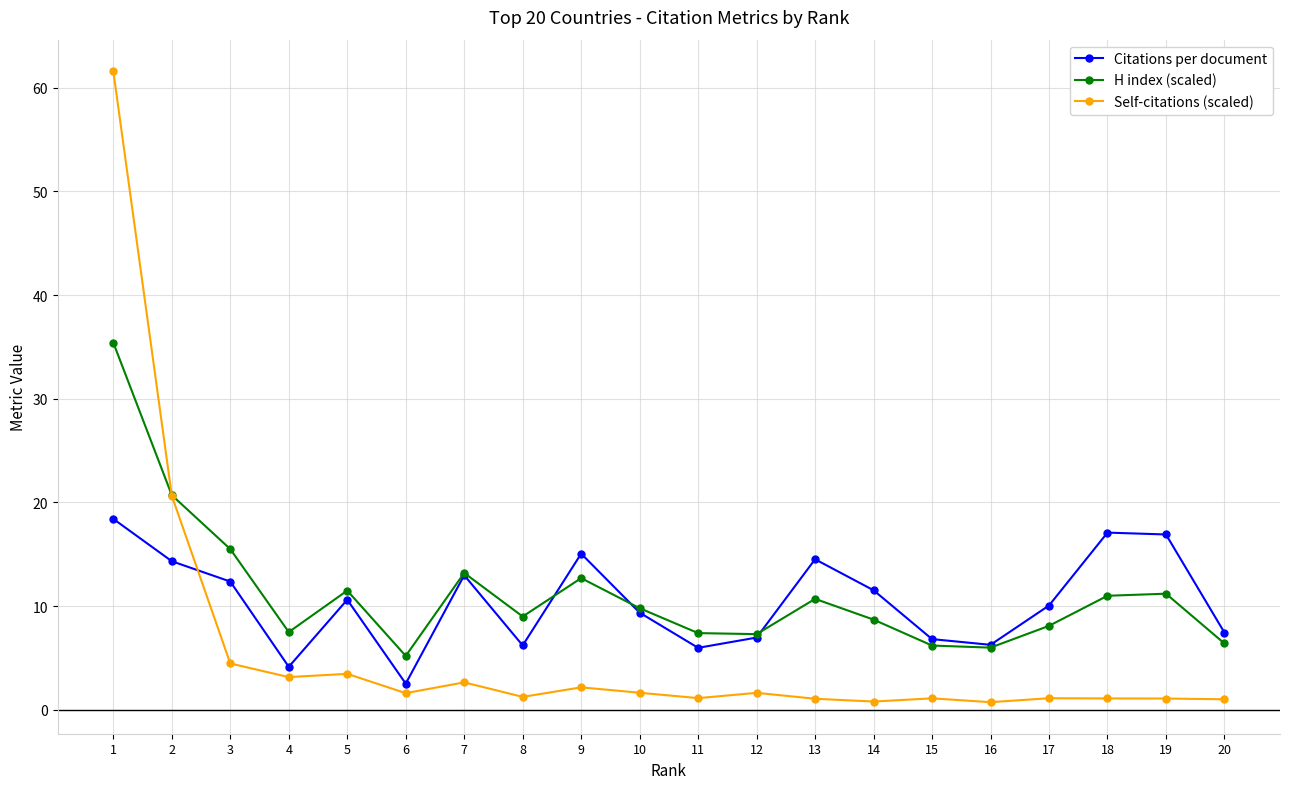

Which series has the largest total across all categories?

H index (scaled)